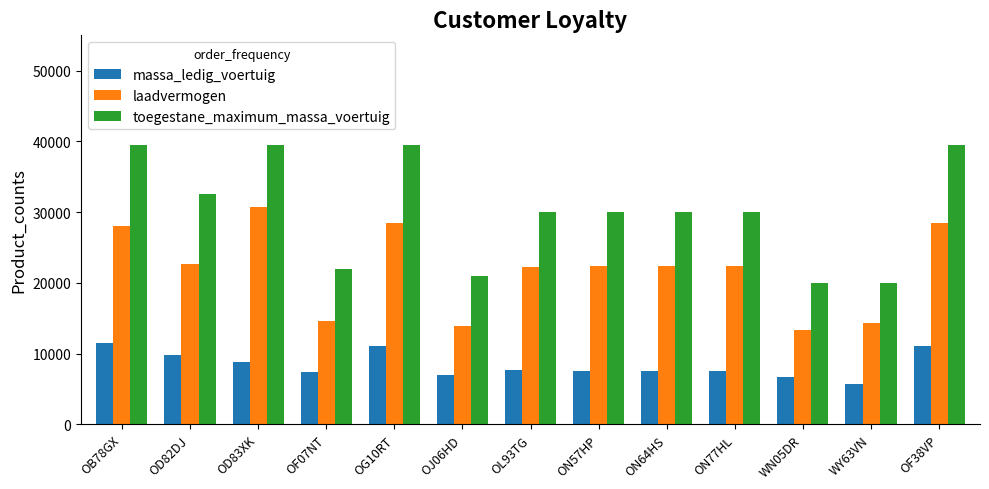

Which series changed the most between OF07NT and WY63VN?

toegestane_maximum_massa_voertuig